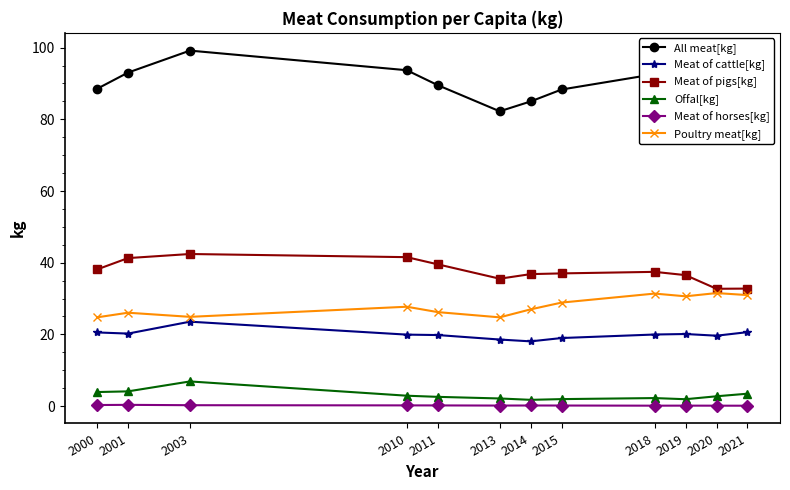

What is the value of the Offal[kg] point at the 4th from the left?

2.9